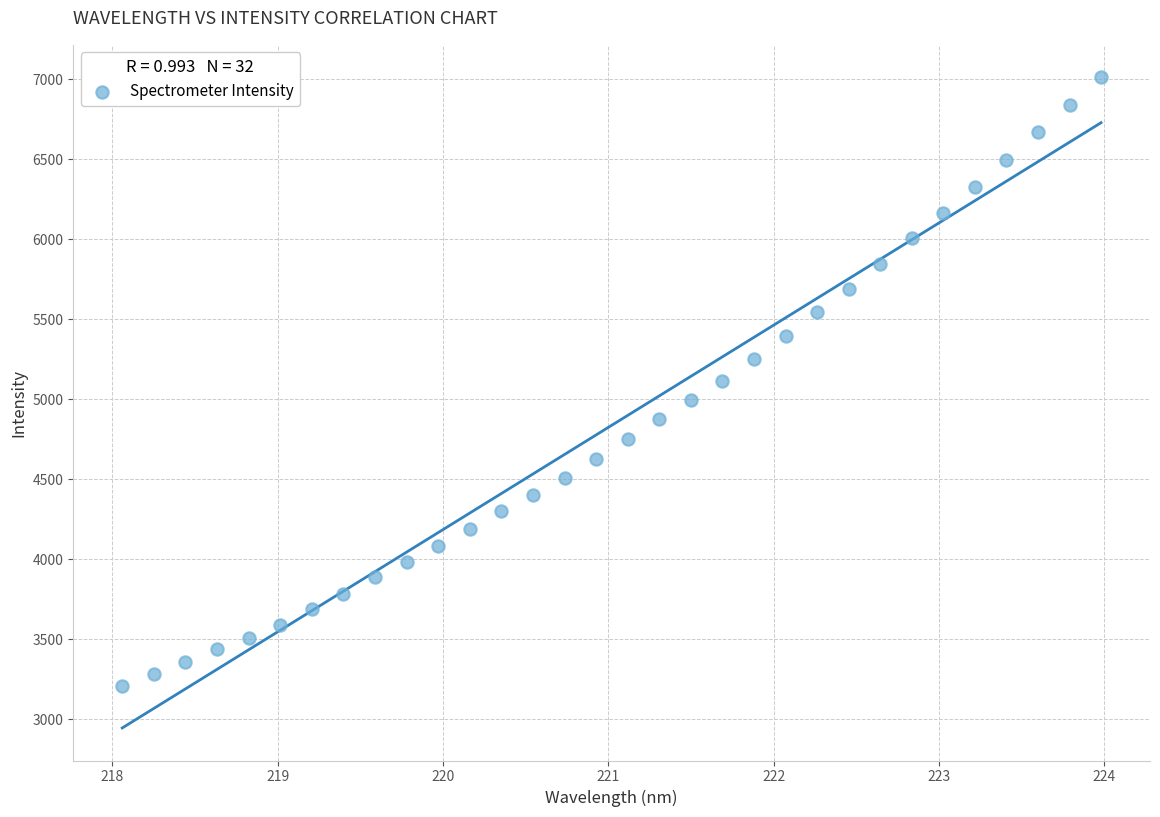

What is the range of Y values (max minus min)?

3803.5